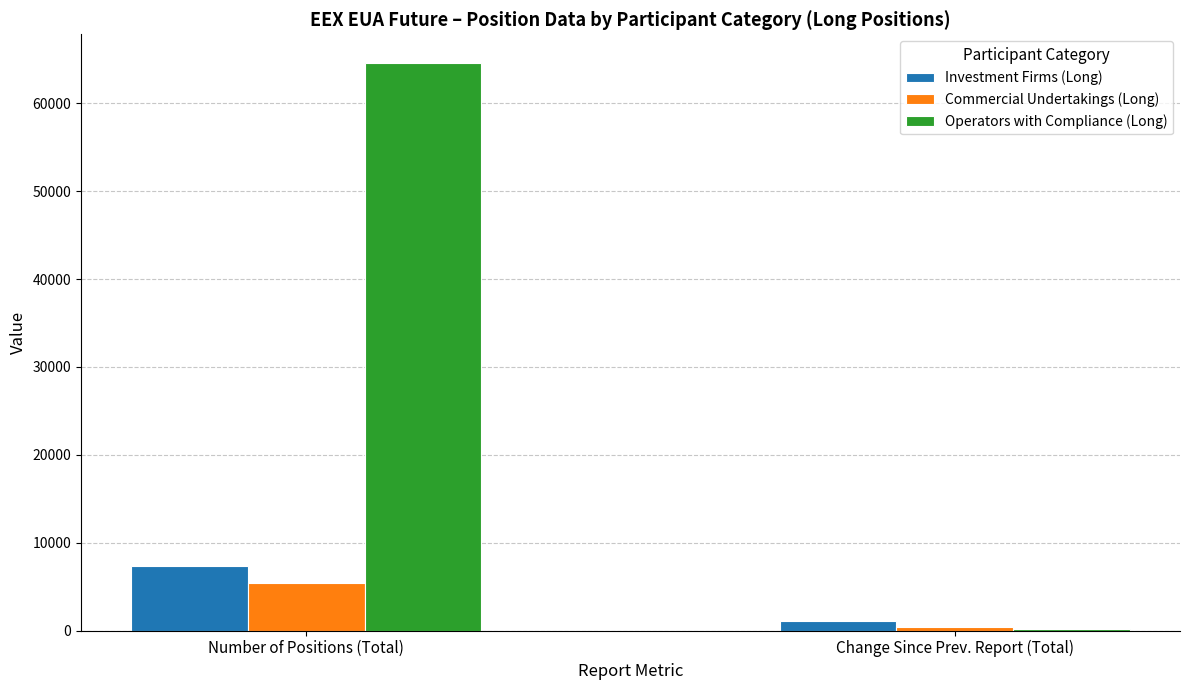

What is the highest value of the Operators with Compliance (Long) series?

64634